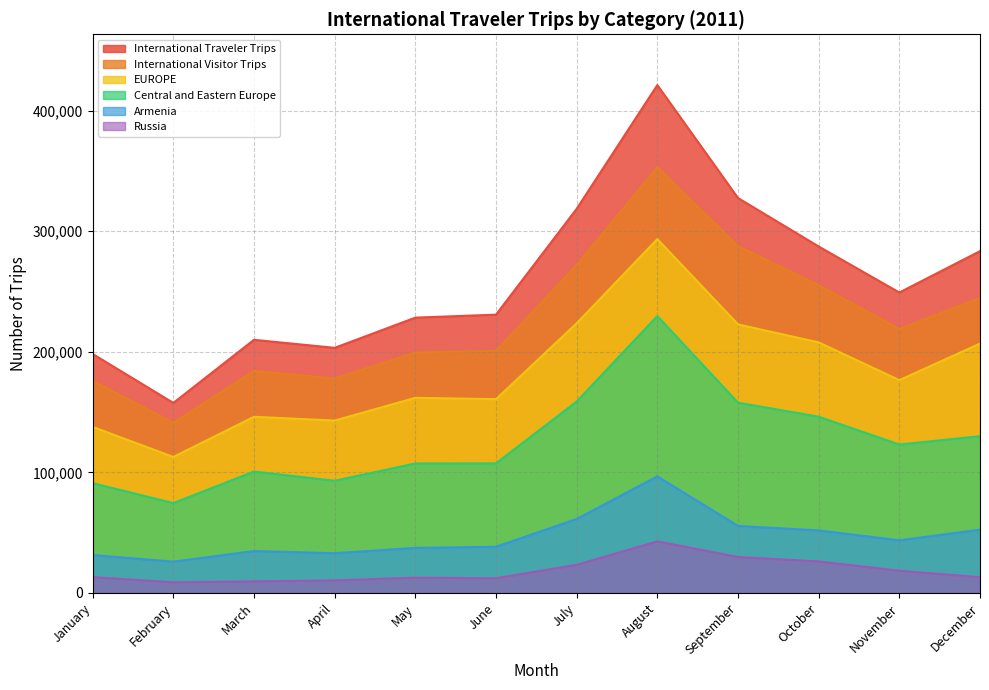

Reading right to left, transcribe all the data shown in this chart.

International Traveler Trips: 283473	249167	287347	327534	421237	318584	230811	228332	203286	209947	157592	198217
International Visitor Trips: 244759	219011	255330	287727	353191	272101	200852	199465	177894	184193	141230	175944
EUROPE: 206805	176494	207795	222735	293508	223661	160716	161827	142951	146106	112773	137715
Central and Eastern Europe: 130006	123077	146141	157802	229639	158748	107457	107382	93026	100681	74499	91026
Armenia: 52459	43638	51866	55537	96666	61347	38299	37335	32932	34752	25928	31405
Russia: 13064	18391	26146	29796	42784	23322	12174	12660	10421	9581	8847	13108